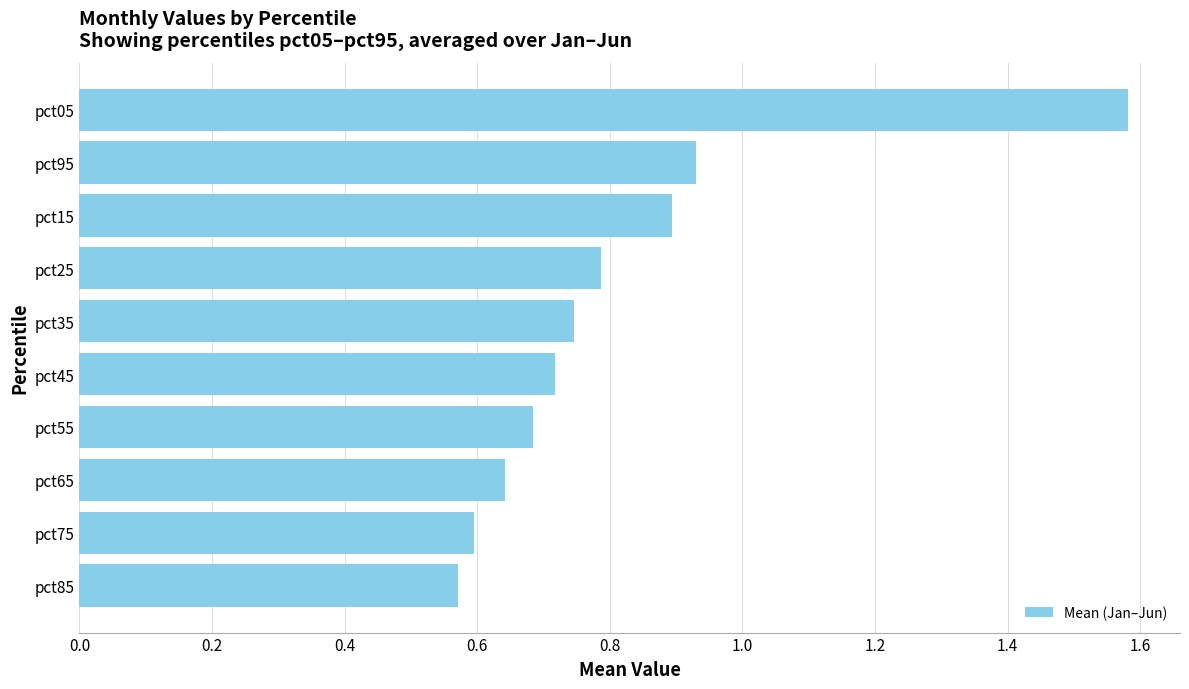

How many bars are there in total?

10